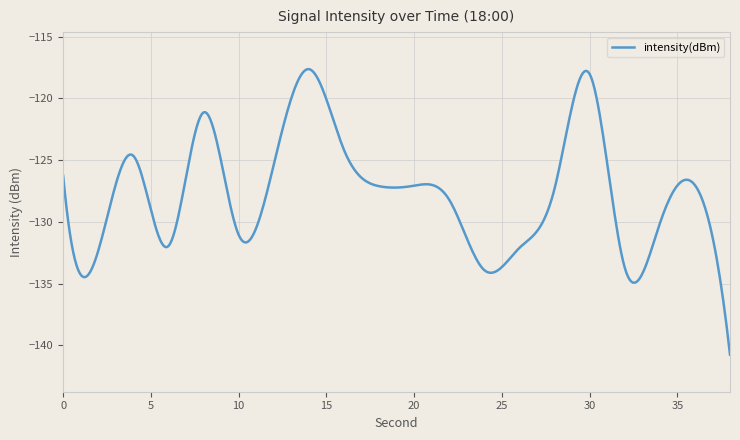

Rank the categories by value from highest to lowest.

14, 30, 8, 16, 4, 12, 0, 36, 20, 18, 28, 22, 34, 10, 6, 26, 2, 32, 24, 38